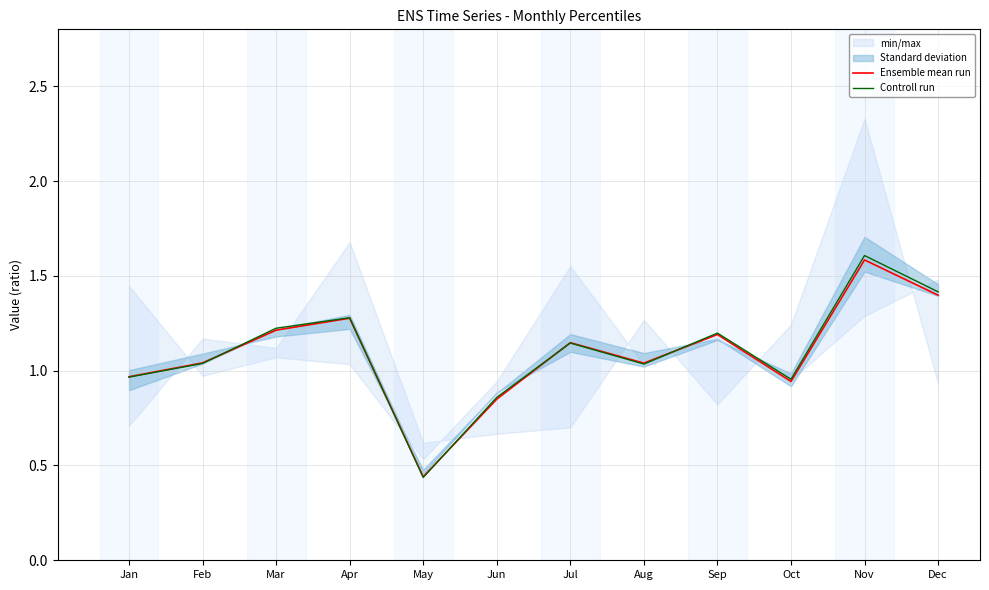

How many lines are shown in the chart?

2